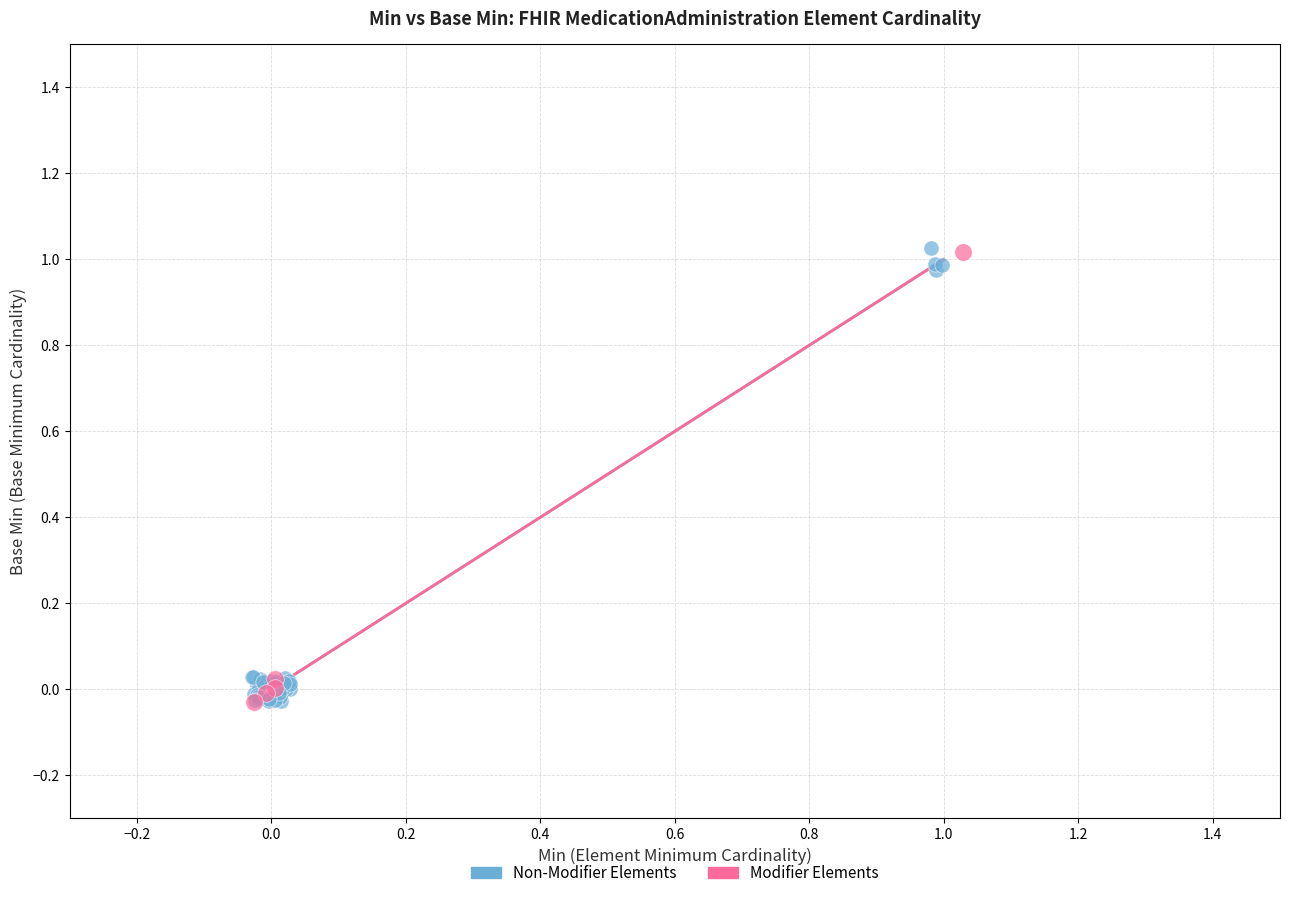

What are all the series names shown in the legend?

Non-Modifier Elements, Modifier Elements